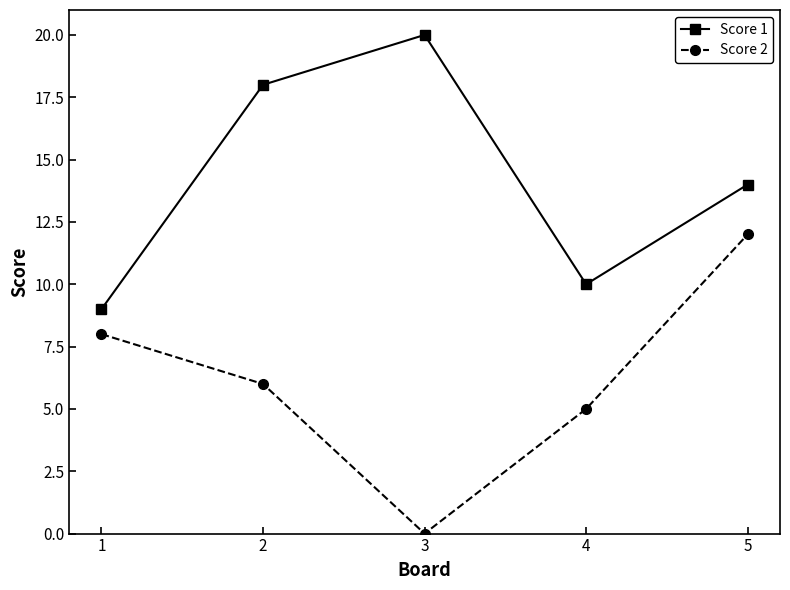

List the labels in order of Score 2 value, smallest first.

3, 4, 2, 1, 5